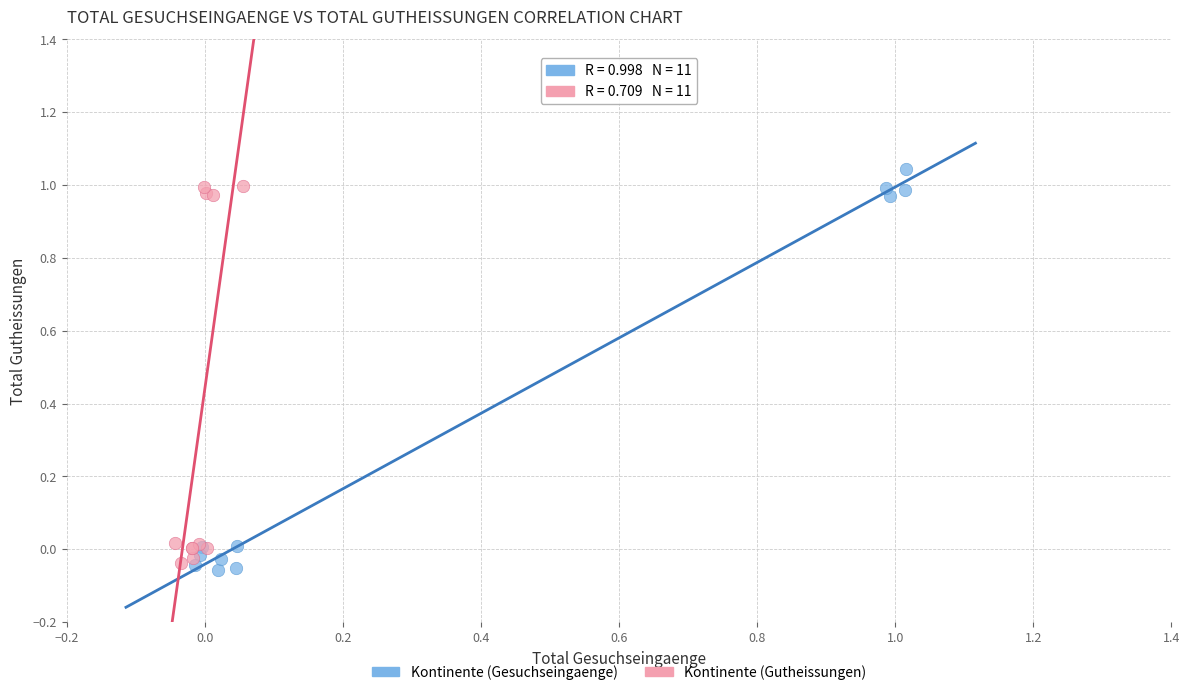

Which series has the widest spread of Y values?

Kontinente (Gesuchseingaenge)